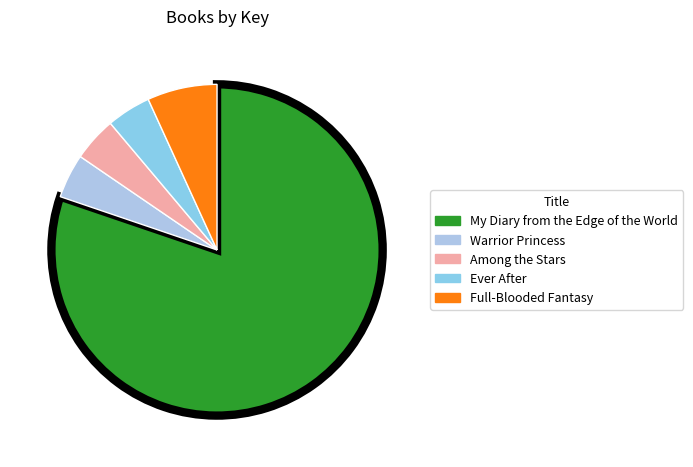

Combined, do Full-Blooded Fantasy and Warrior Princess account for over 50%?

No